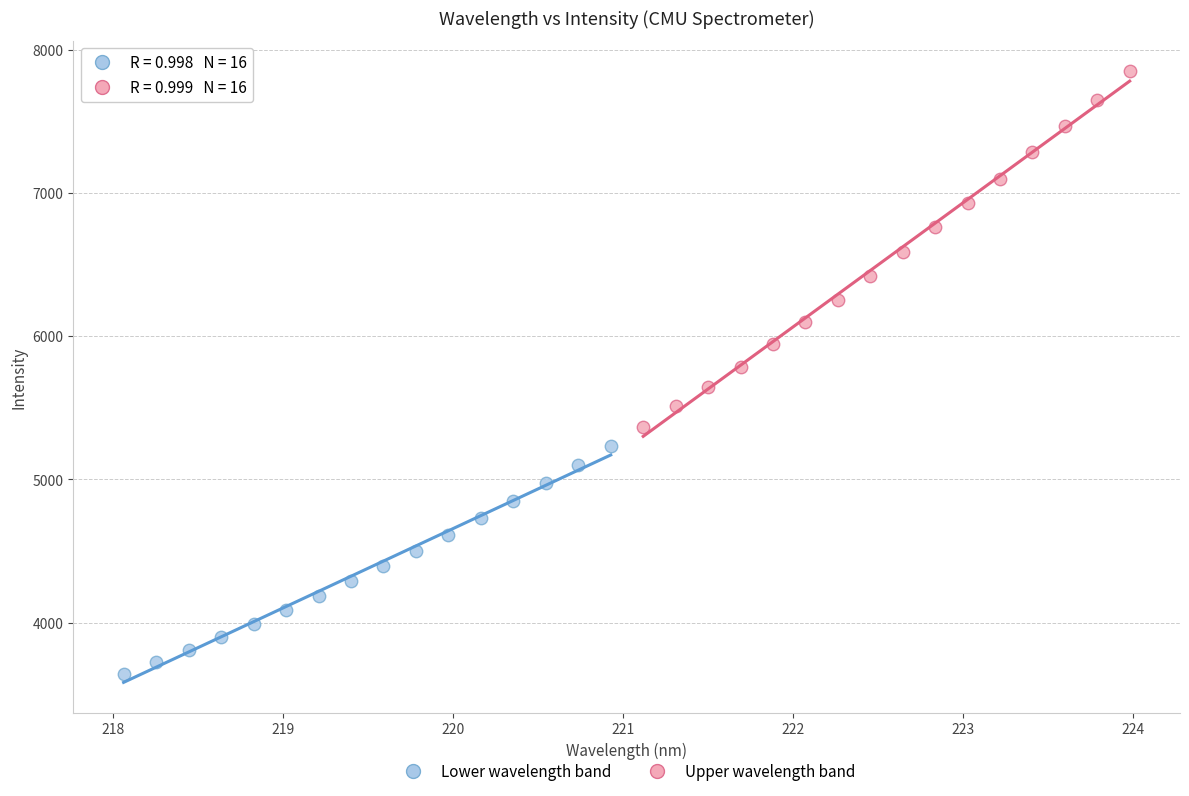

Which series reaches the maximum Y coordinate?

Upper wavelength band